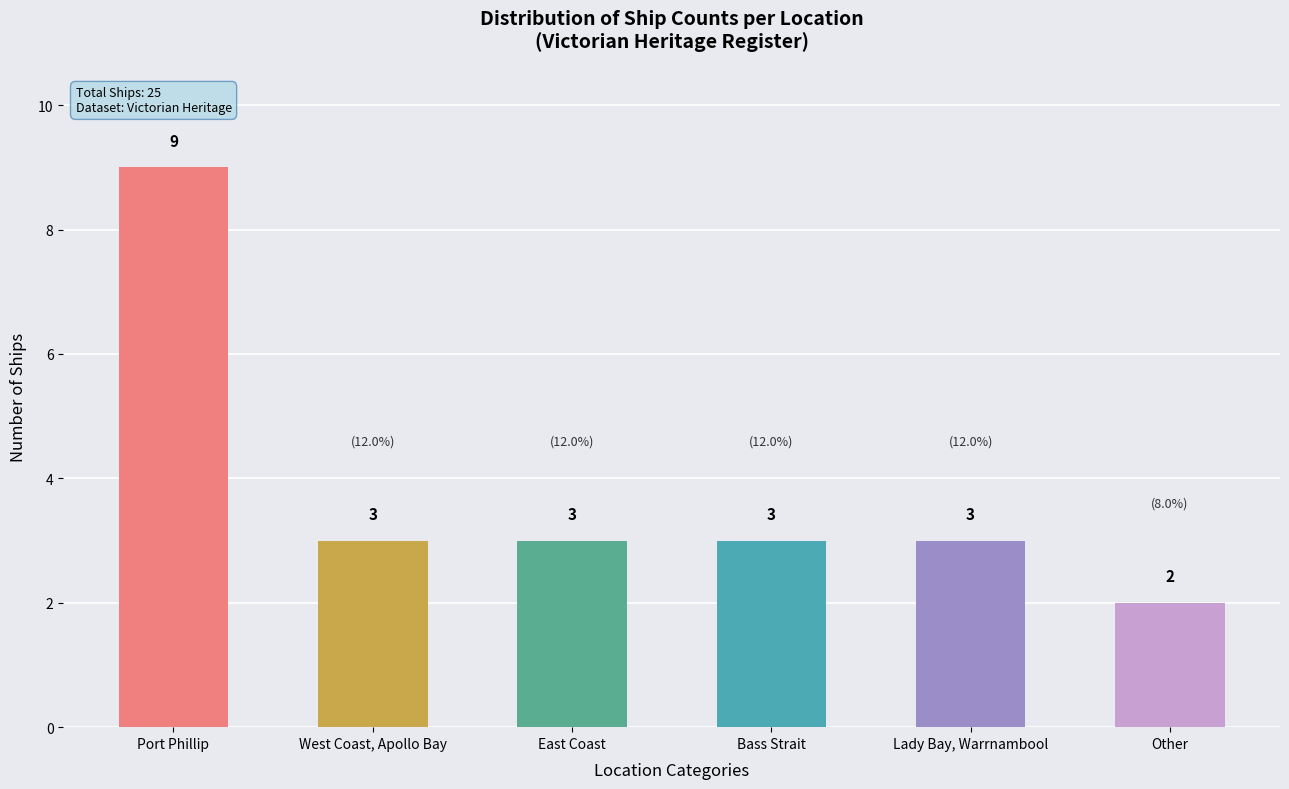

What is the label of the 2nd bar from the left?

West Coast, Apollo Bay